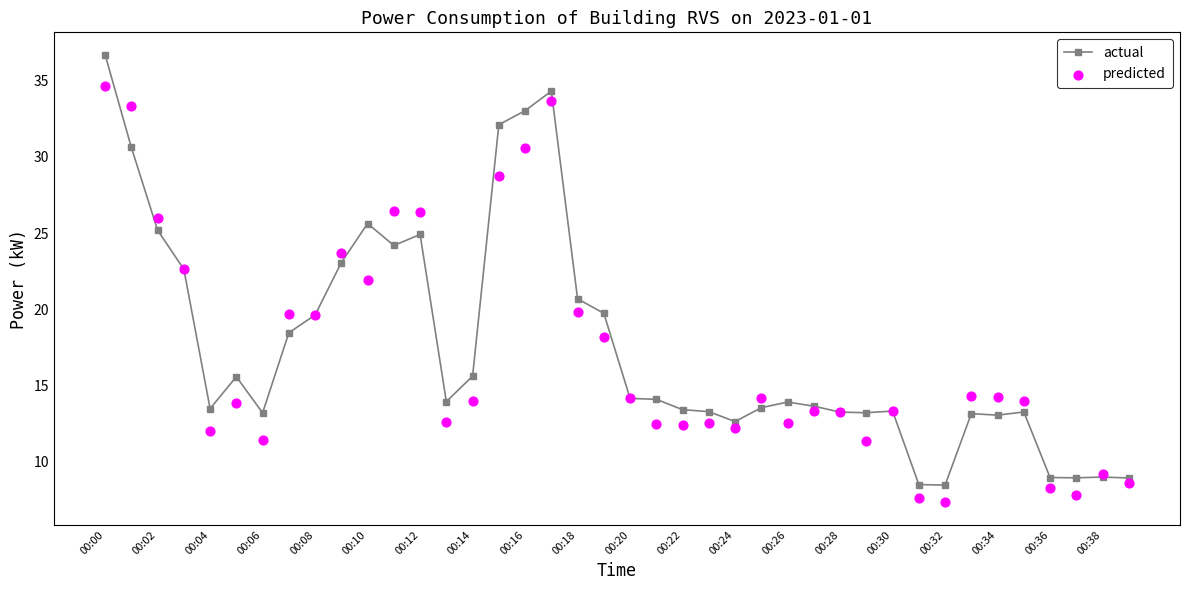

Which series reaches the maximum Y coordinate?

actual